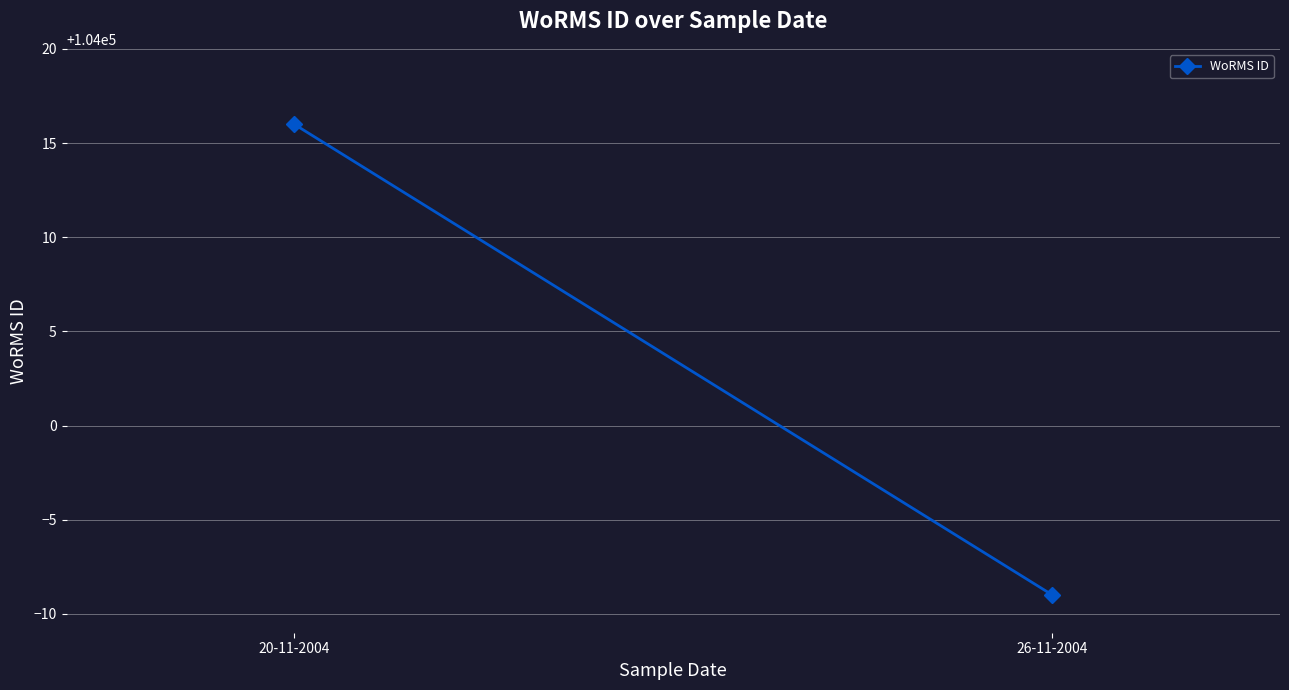

What is the greatest value displayed?

104016